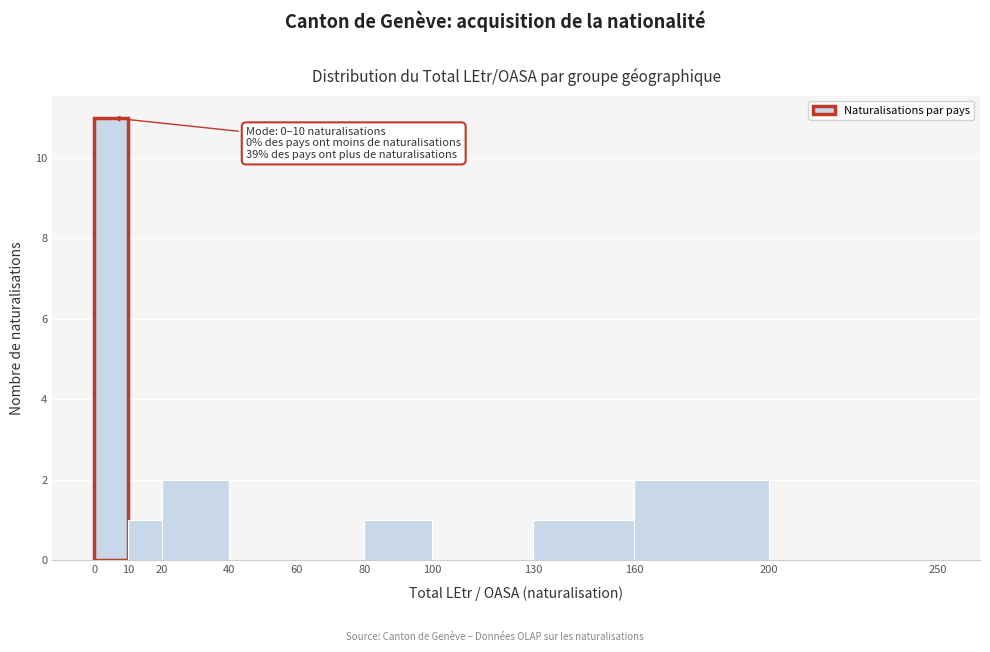

Over which range of the x-axis is the bar tallest?

0 to 10